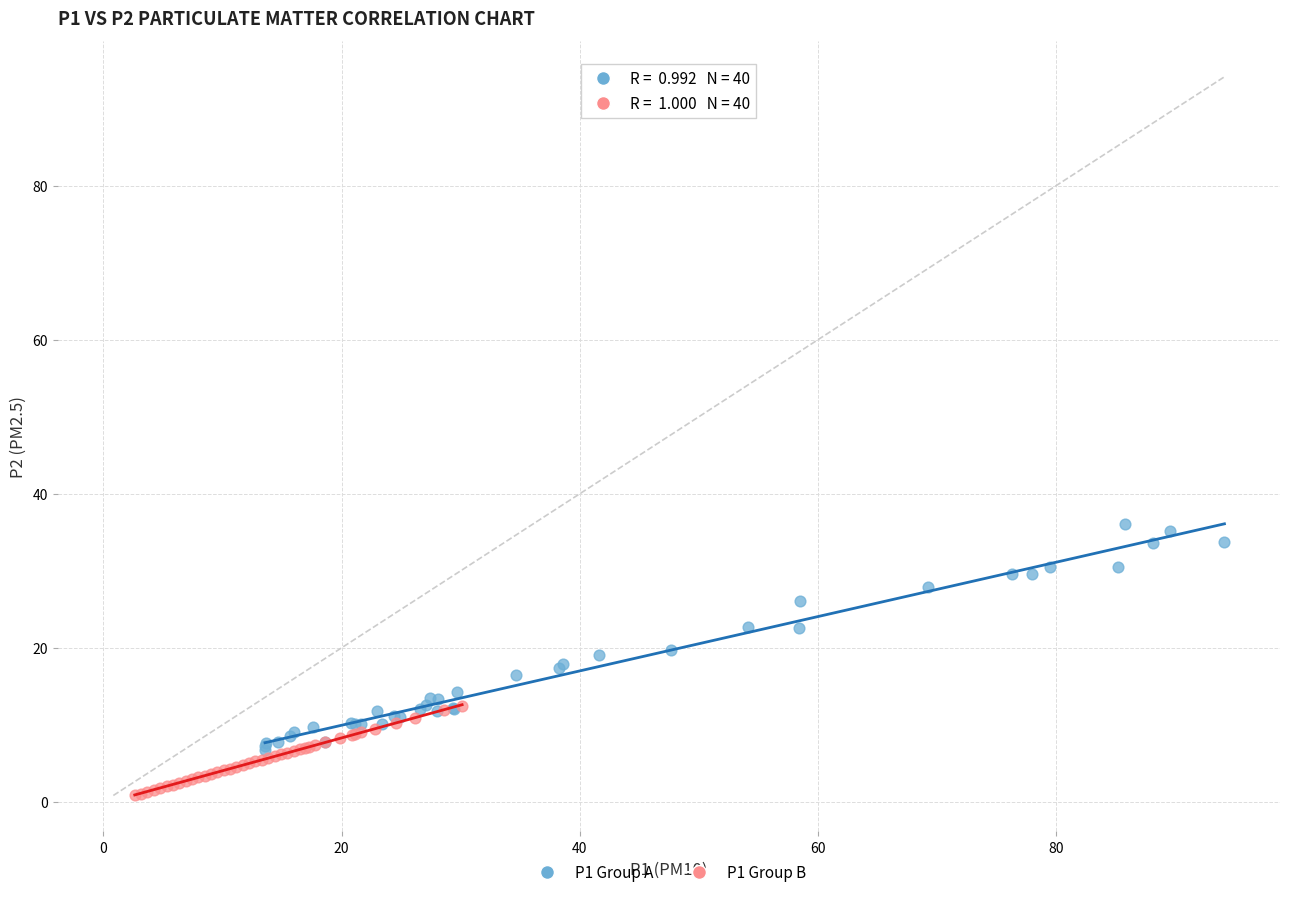

Which series reaches the maximum Y coordinate?

P1 Group A